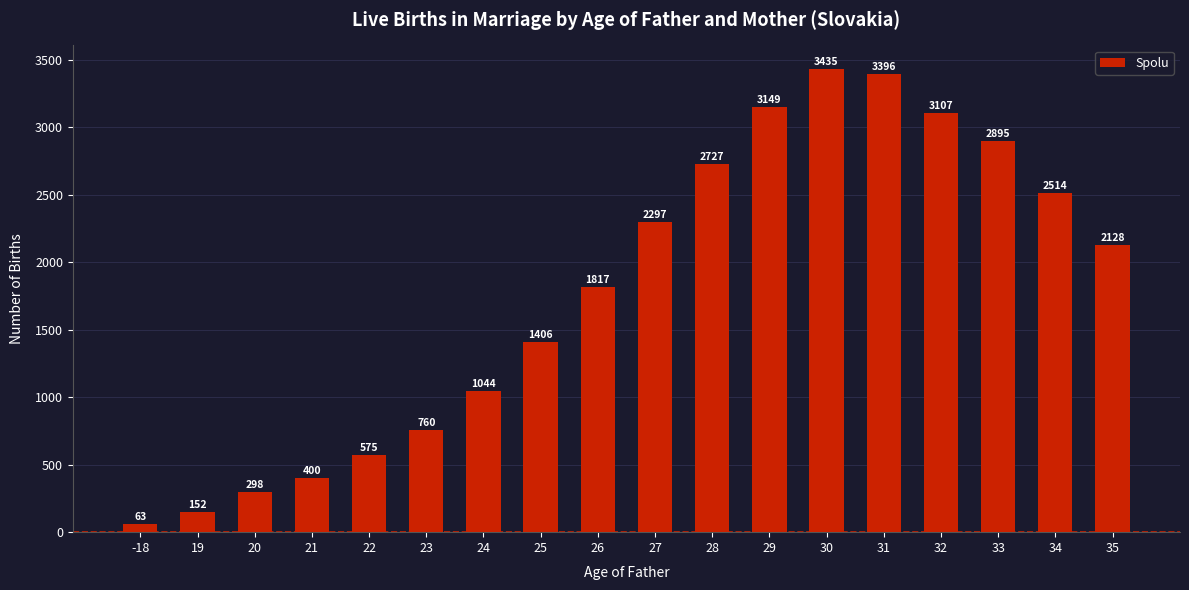

Are the bars grouped side by side (vs. stacked)?

No